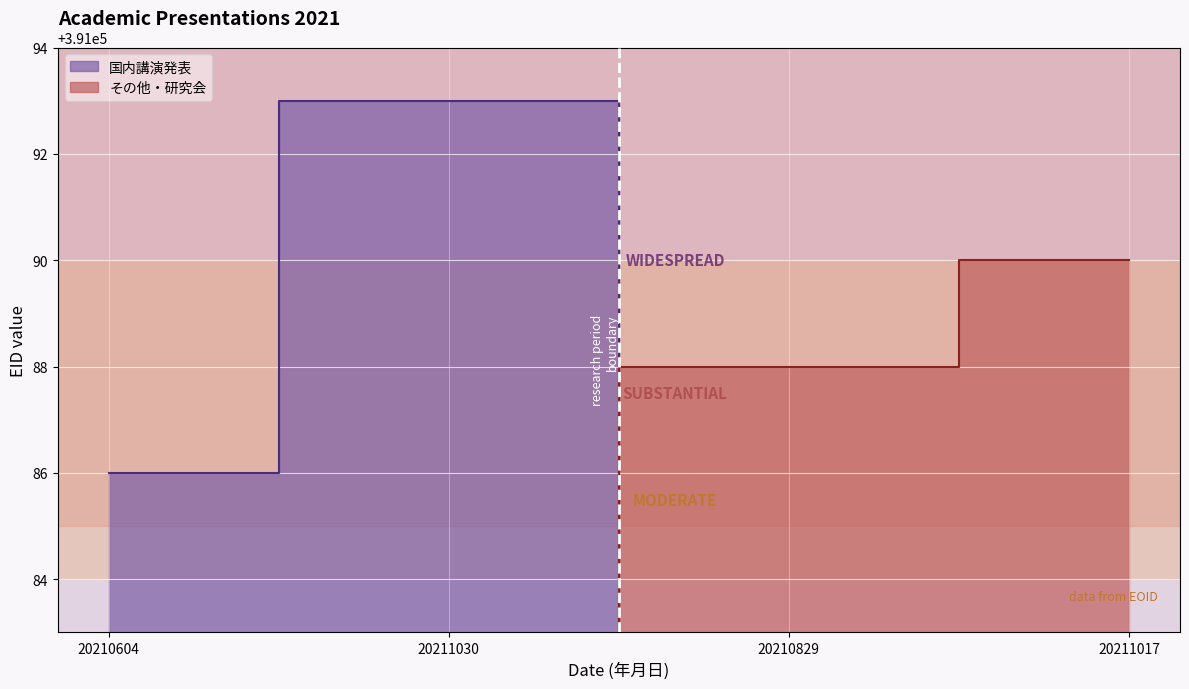

Does the chart display data point markers on the line(s)?

No